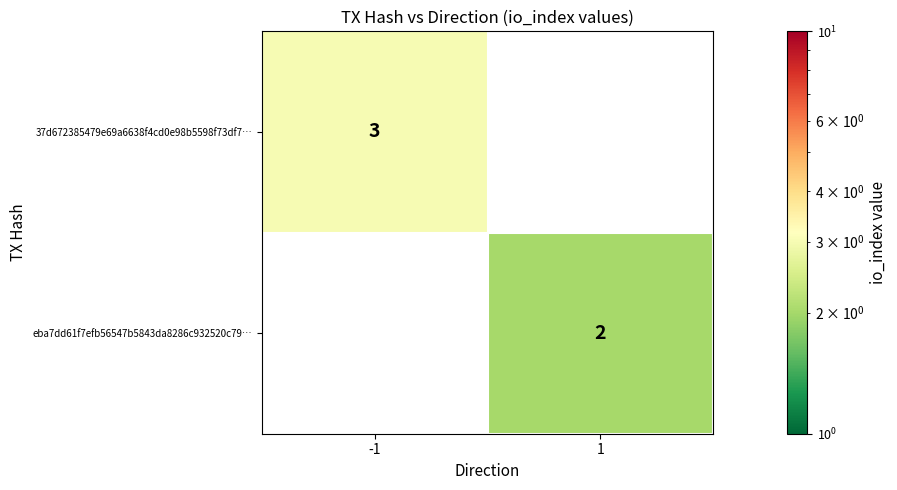

The 37d672385479e69a6638f4cd0e98b5598f73df7… series shows 3 at -1. True or false?

True